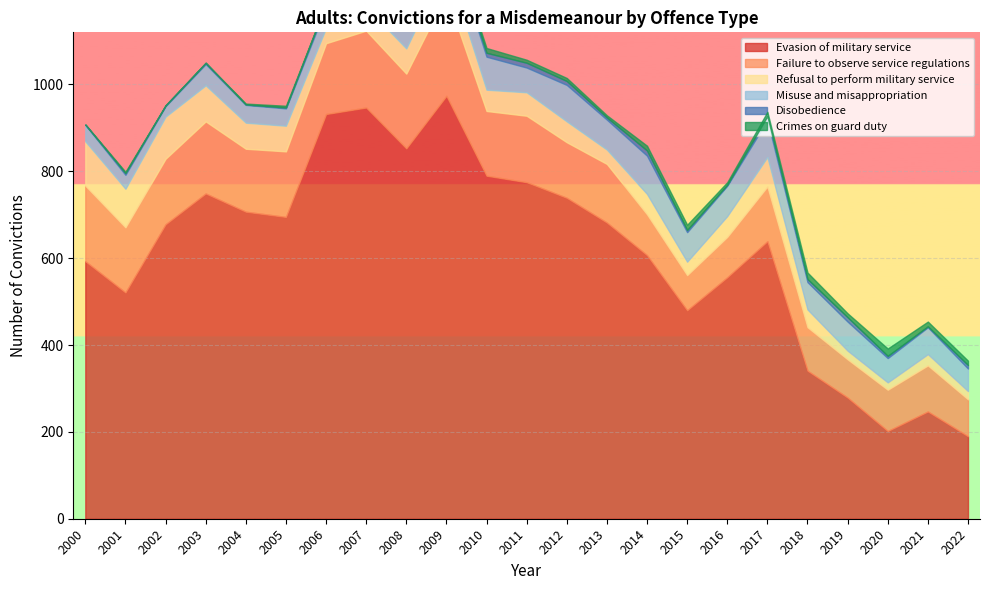

The Crimes on guard duty series shows 4 at 2017. True or false?

False